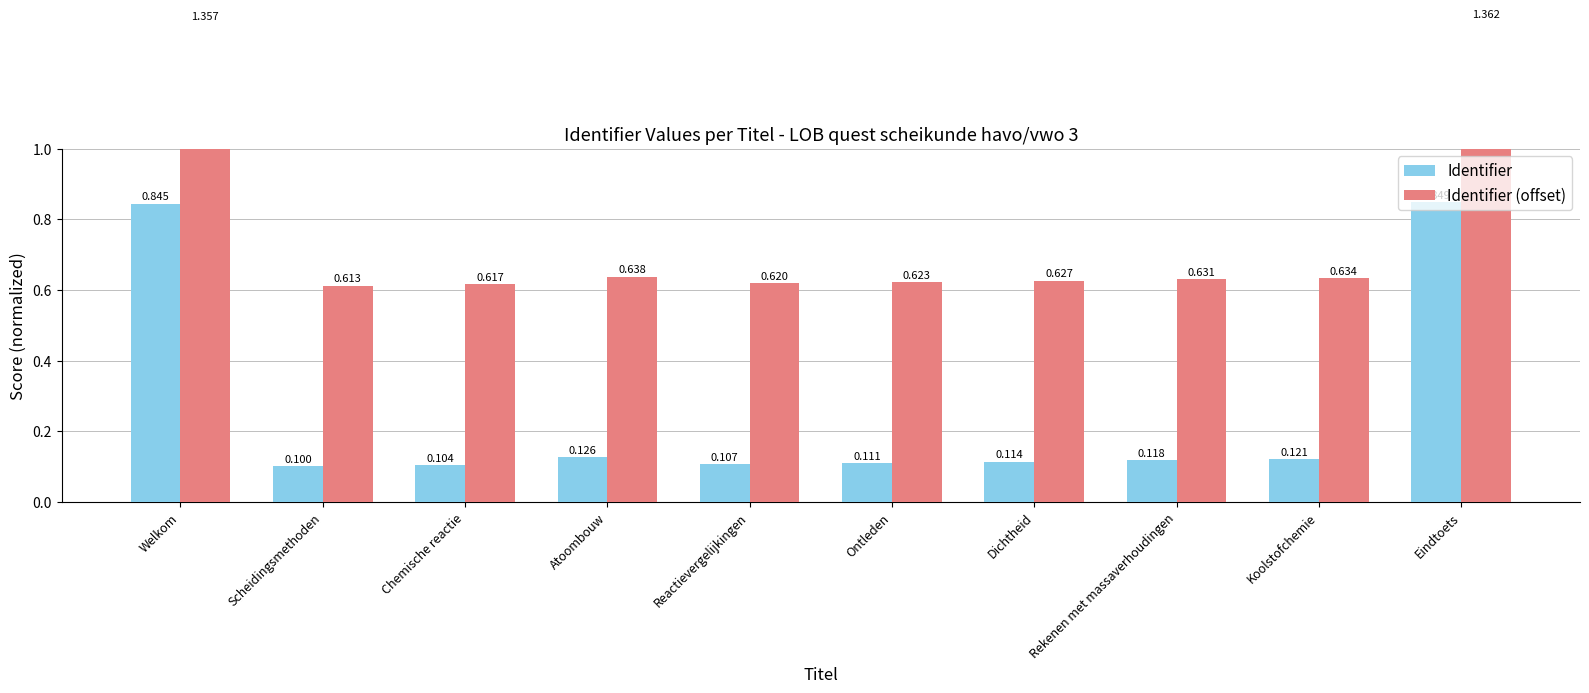

Count the number of categories in the chart.

10